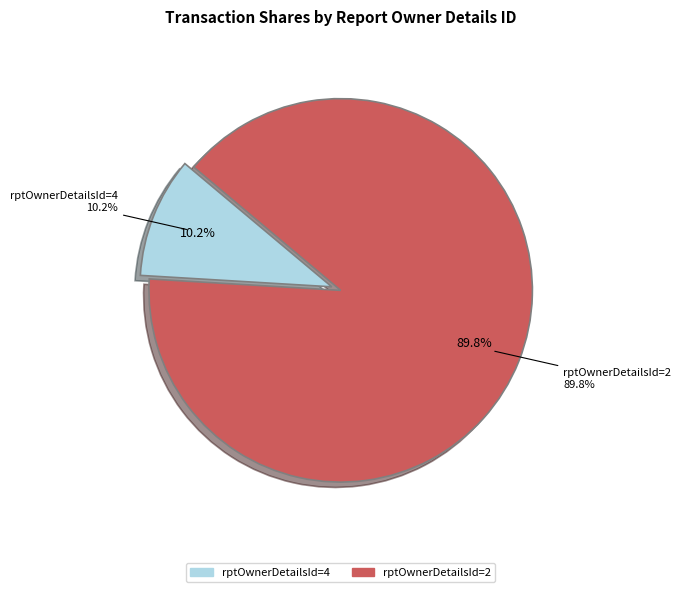

How many slices are in this pie chart?

2